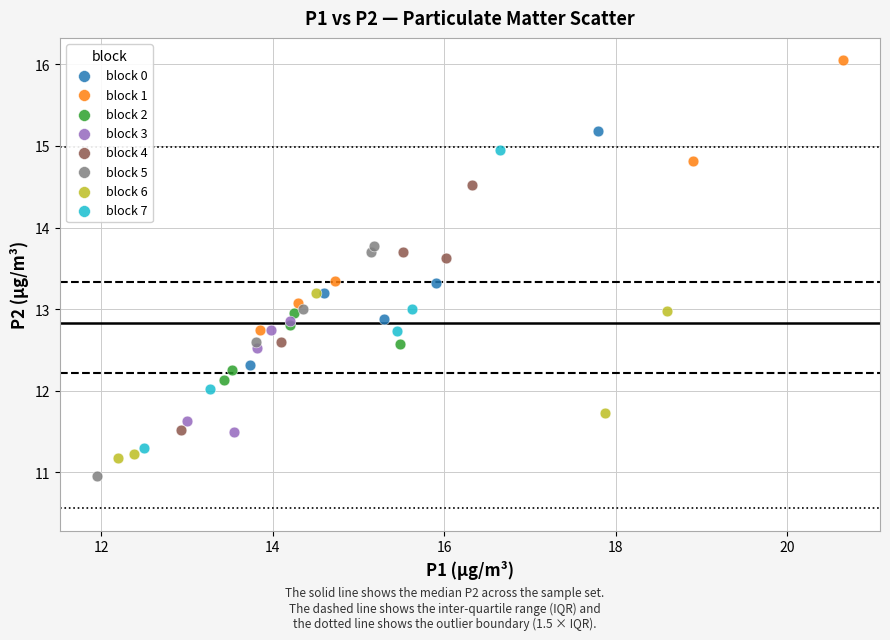

Which series contains the lowest Y value?

block 5